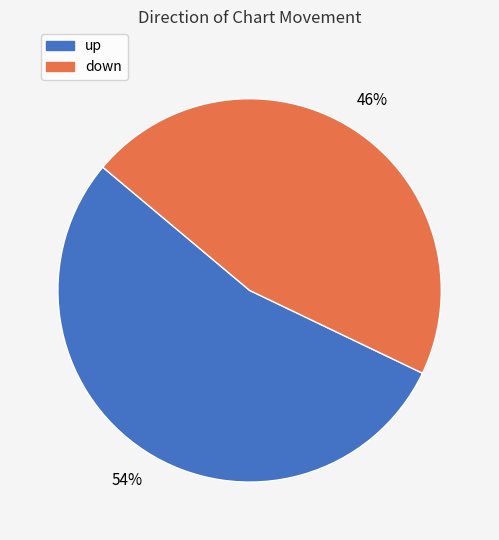

Do down and up together represent more than half of the pie?

Yes